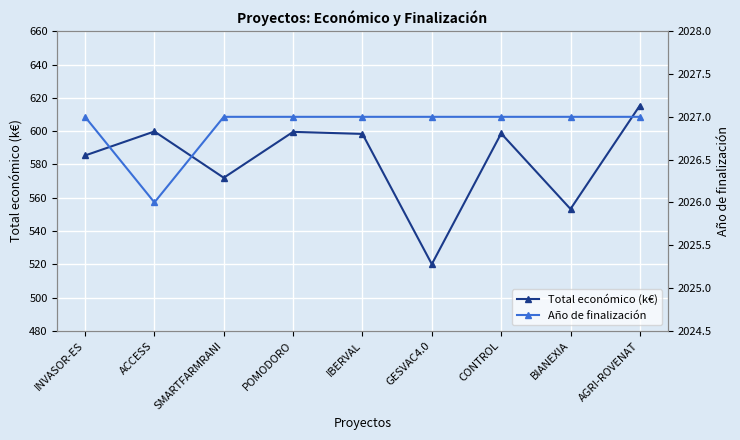

Rank the series at AGRI-ROVENAT from highest to lowest value.

Año de finalización, Total económico (k€)